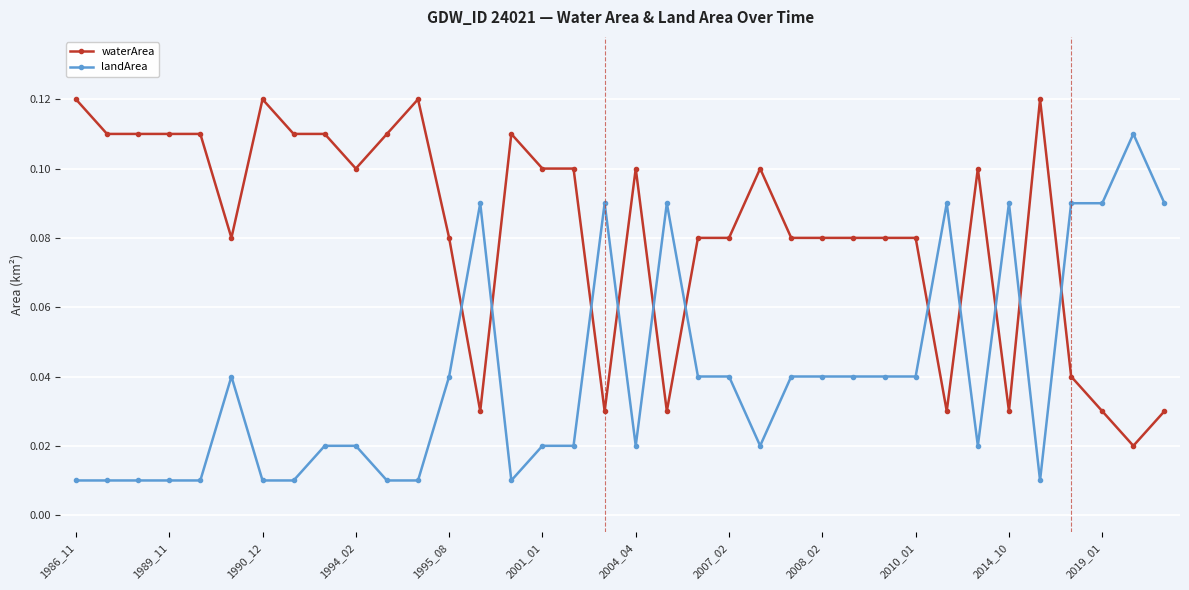

What are all the series names shown in the legend?

waterArea, landArea